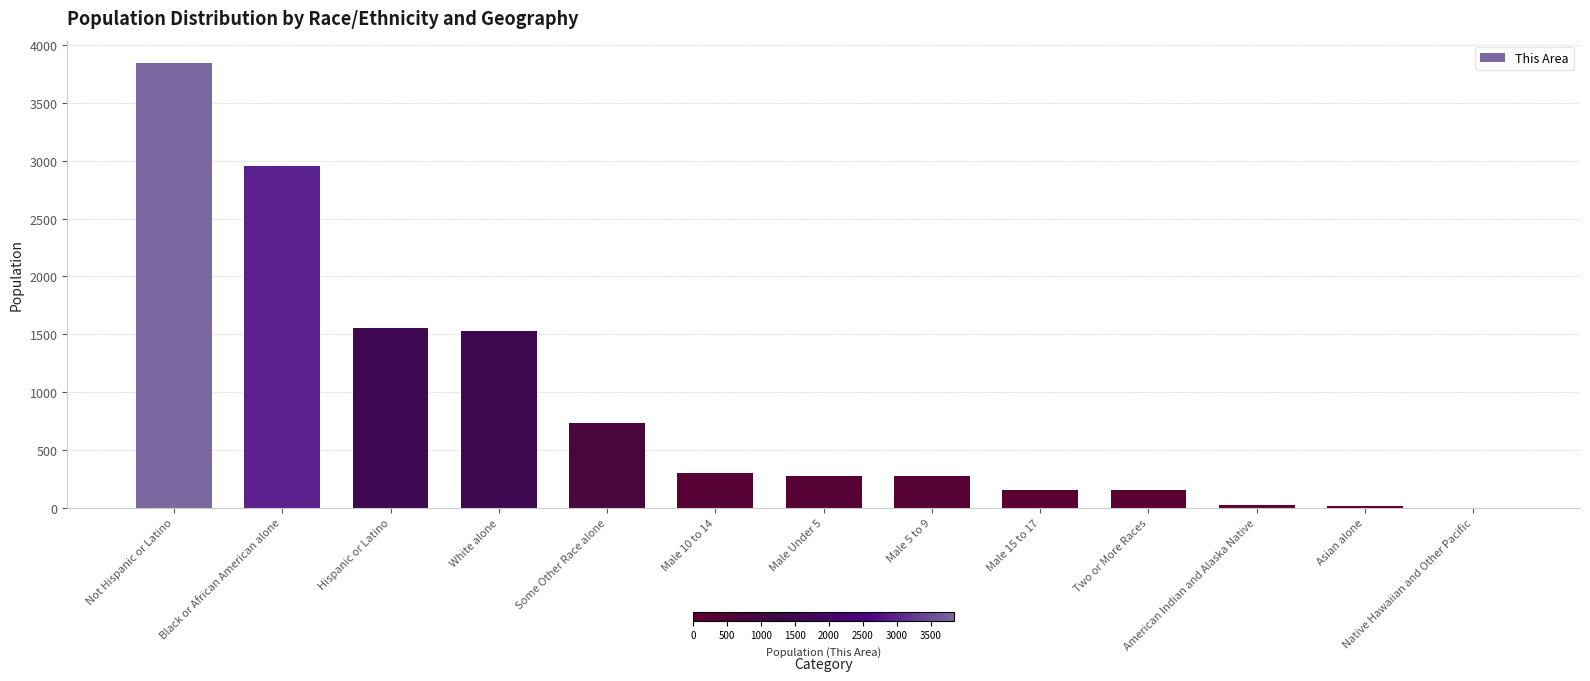

How many data points does each series have?

13